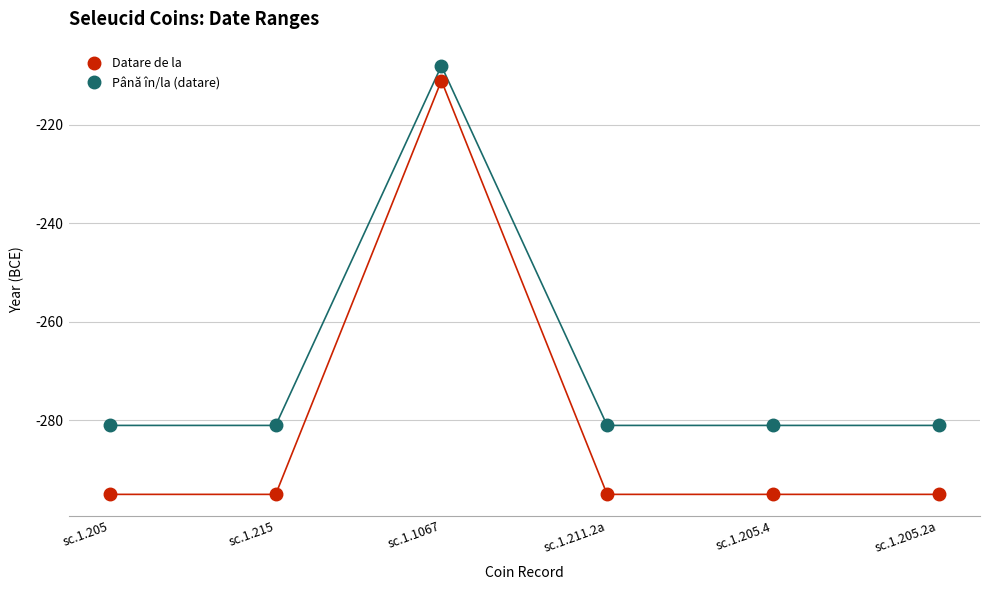

What is the label of the 1st point from the left?

sc.1.205